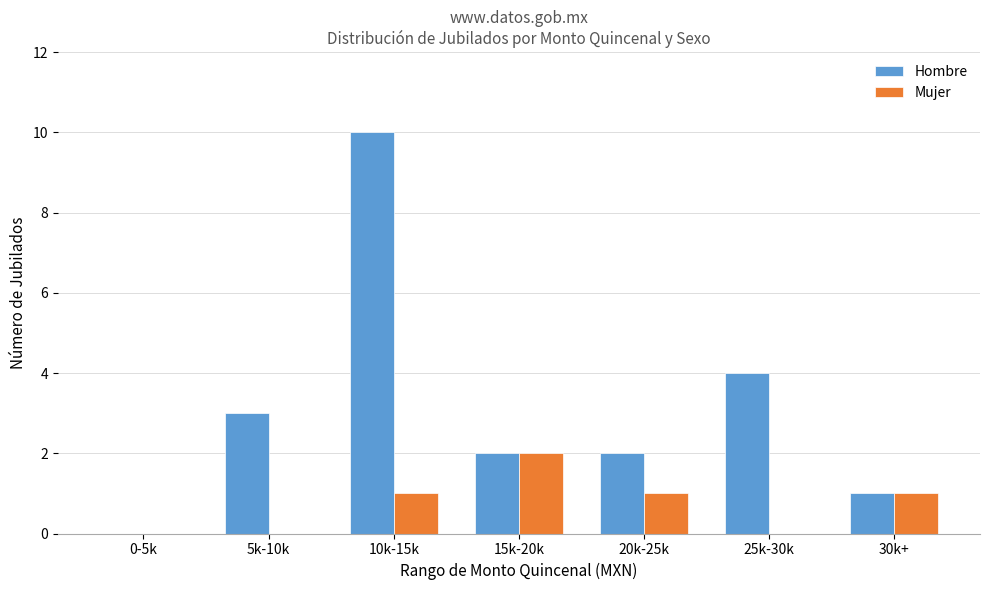

Which series has the largest total across all categories?

Hombre